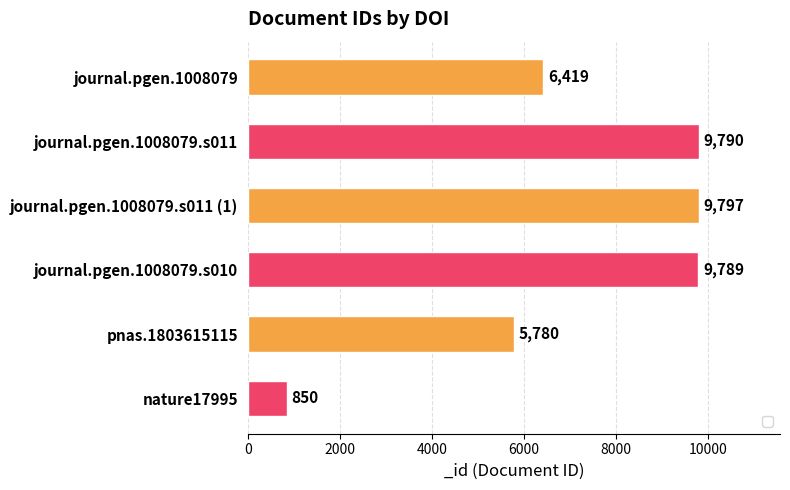

What is the difference between the maximum and second lowest values?

4017